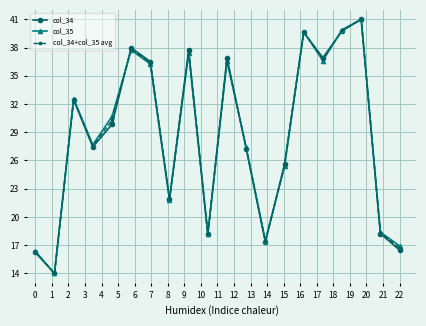

What is the difference between the second highest and second lowest values in the col_35 series?

23.5